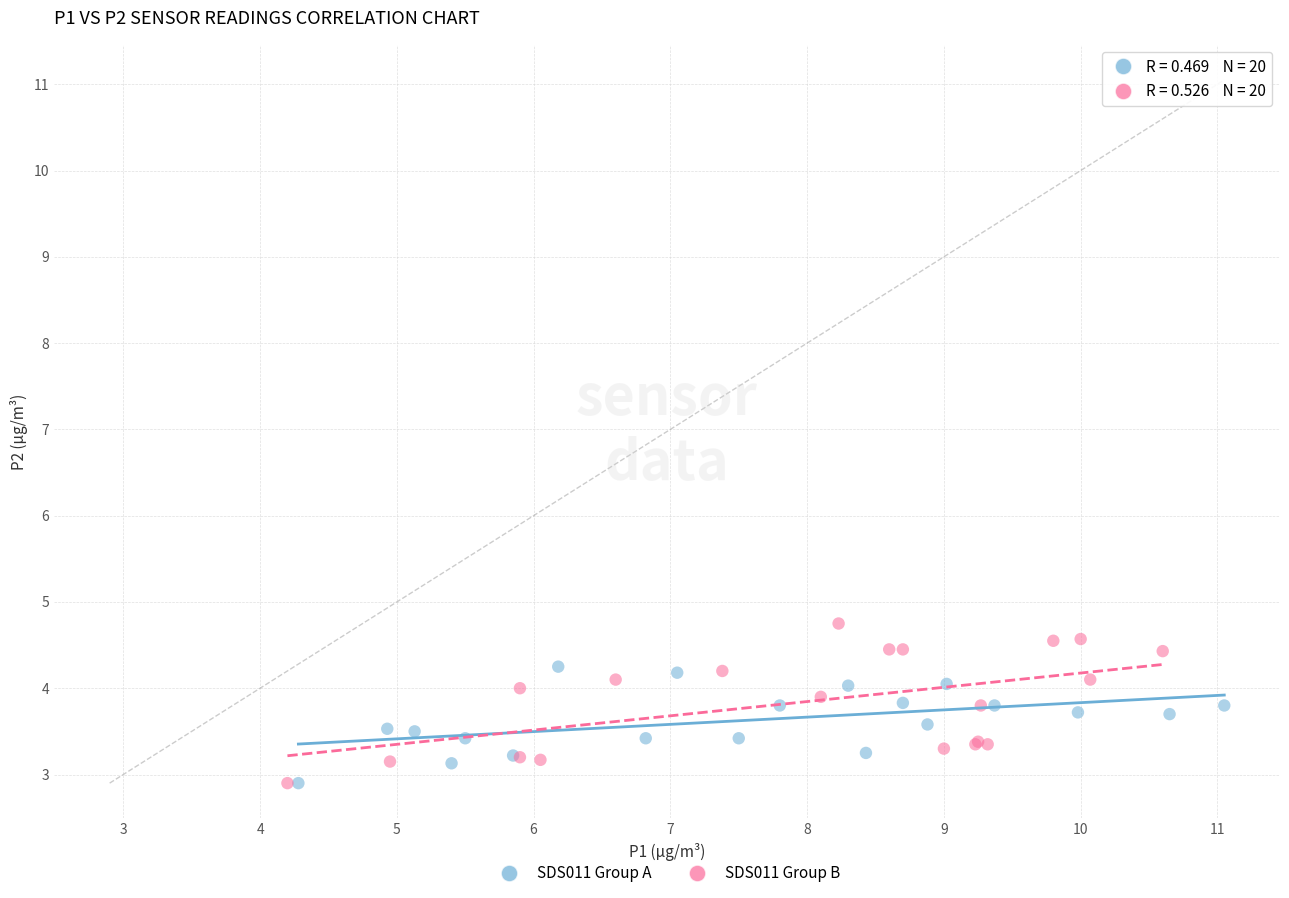

What are all the series names shown in the legend?

SDS011 Group A, SDS011 Group B